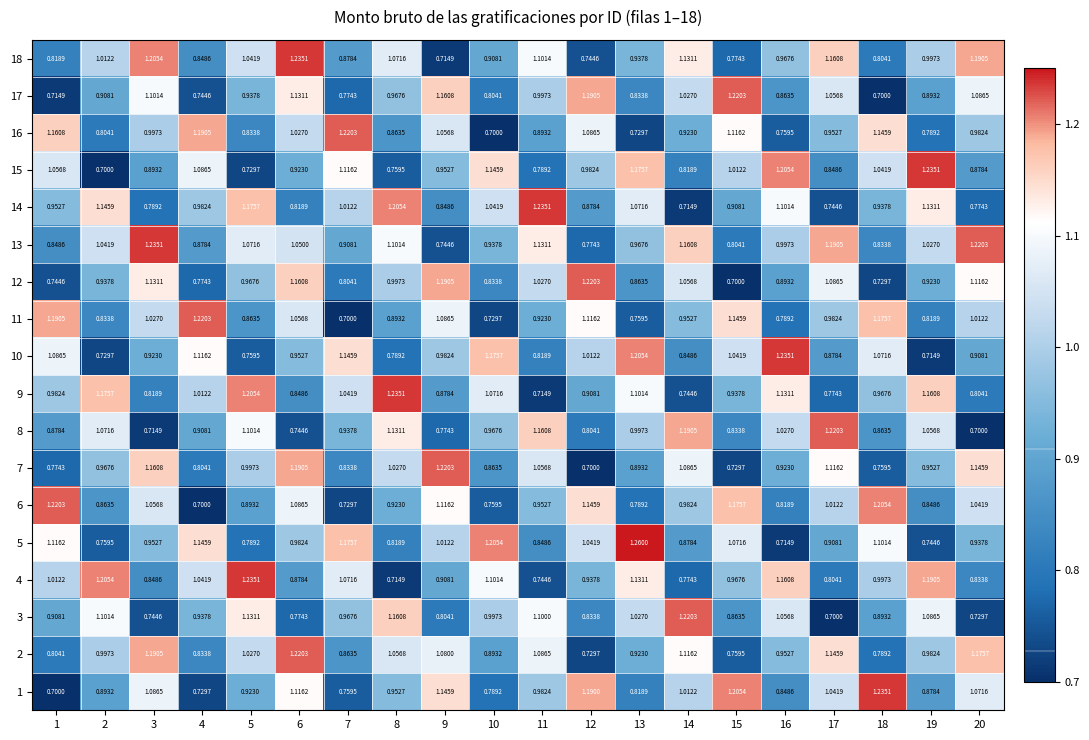

Is the value of 14 at 3 greater than the value of 12 at 7?

No